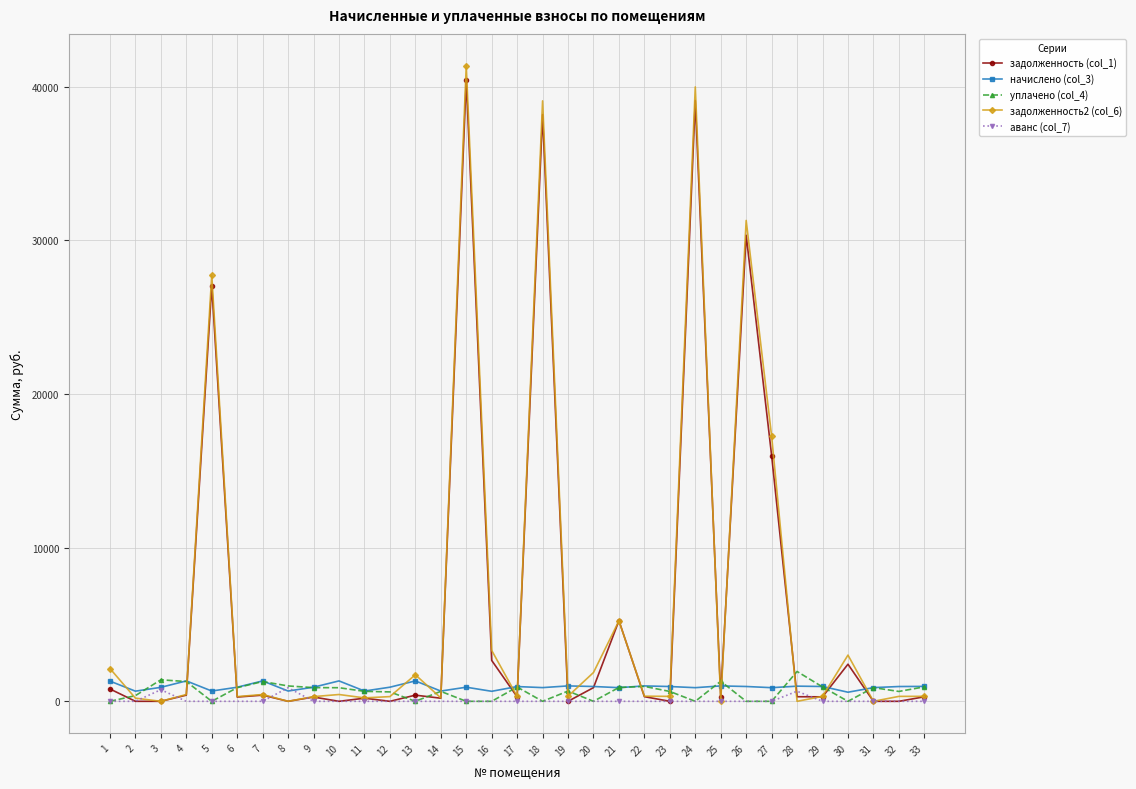

Is the value of уплачено (col_4) at 31 greater than the value of аванс (col_7) at 7?

Yes